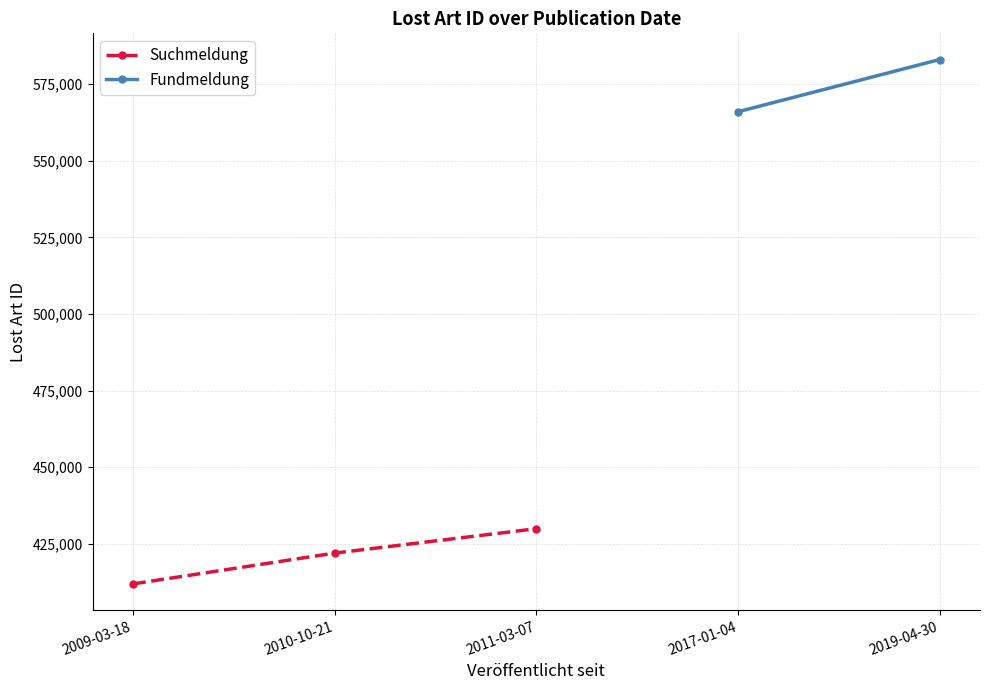

What is the difference between the maximum and minimum values in the Suchmeldung series?

18003.0